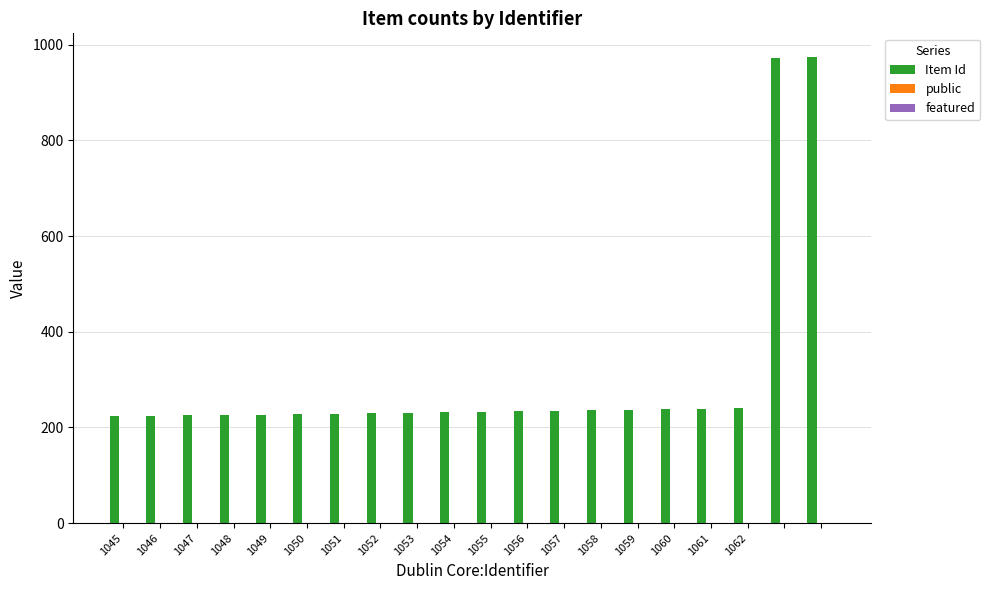

What is the sum of all Item Id values?

6115